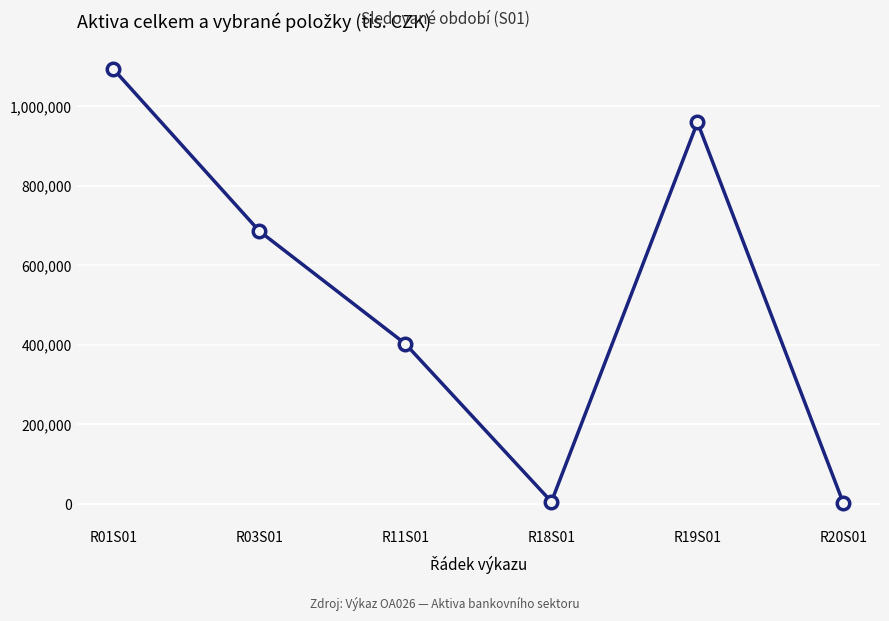

At which category does the data reach its first local peak?

R19S01